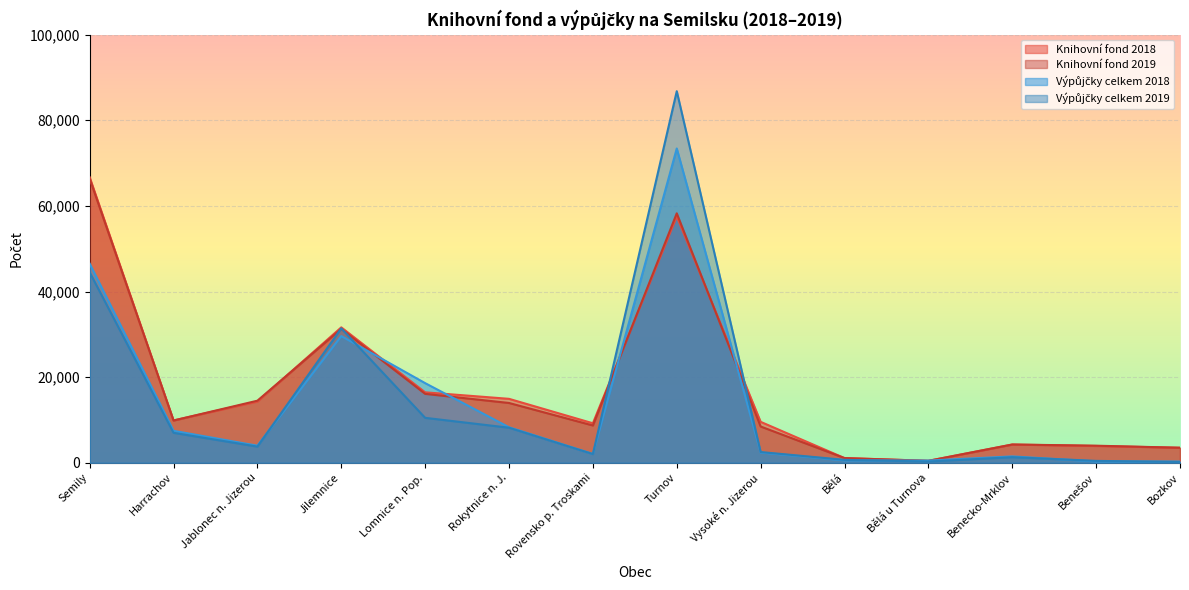

Which series has the largest total across all categories?

Knihovní fond 2018